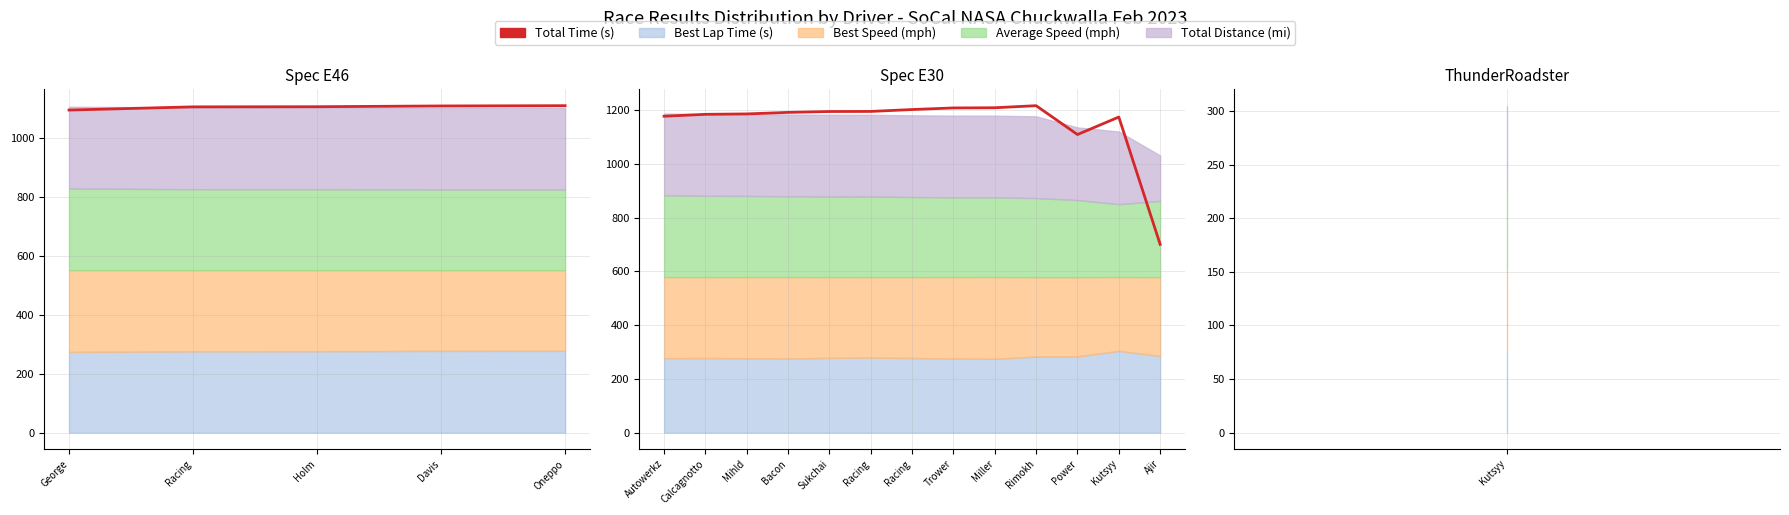

What is the label of the 1st point from the left?

Autowerkz